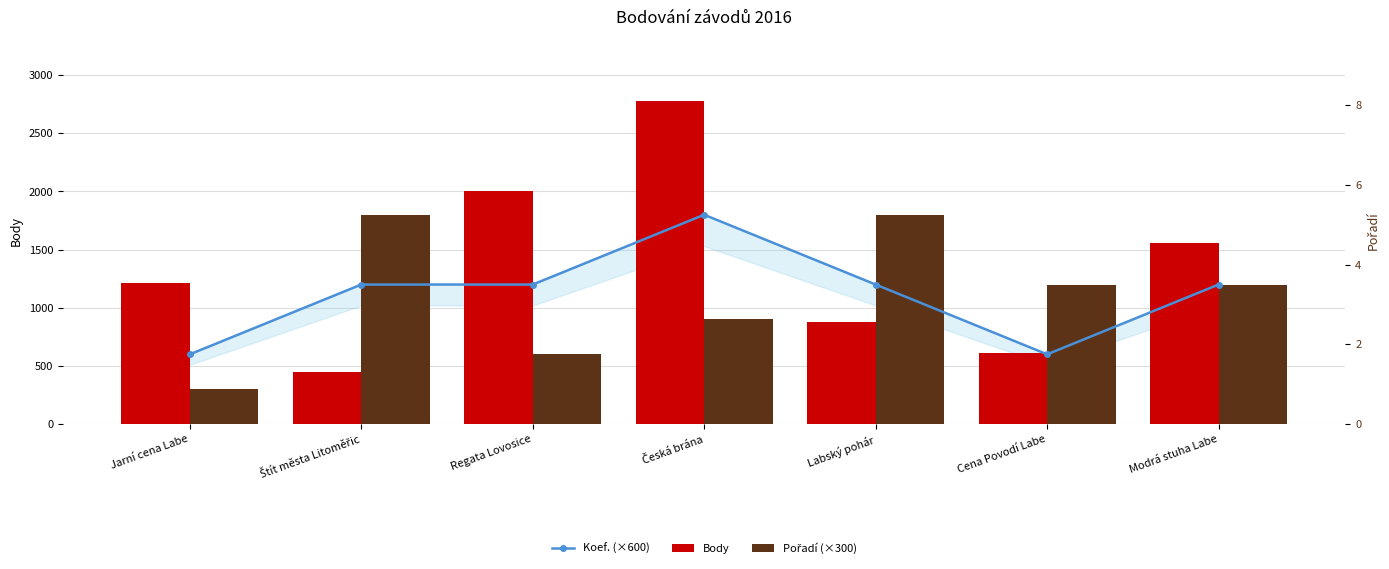

List the labels in order of Pořadí (×300) value, smallest first.

Jarní cena Labe, Regata Lovosice, Česká brána, Cena Povodí Labe, Modrá stuha Labe, Štít města Litoměřic, Labský pohár